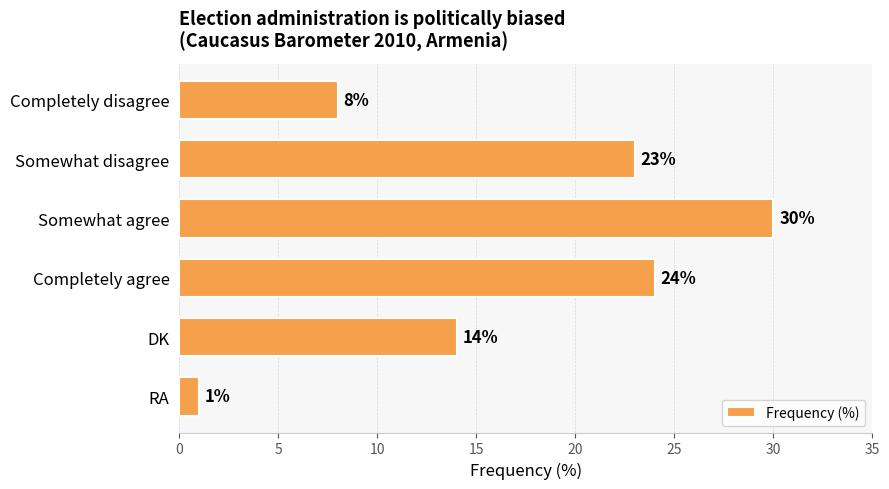

The value at RA is 1. True or false?

True